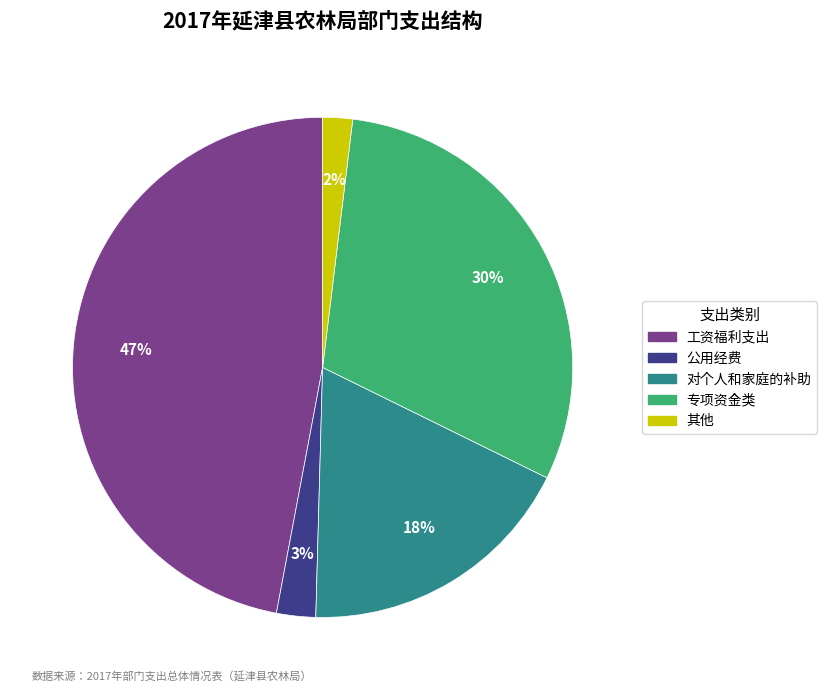

Is the sum of 对个人和家庭的补助 and 专项资金类 greater than half?

No